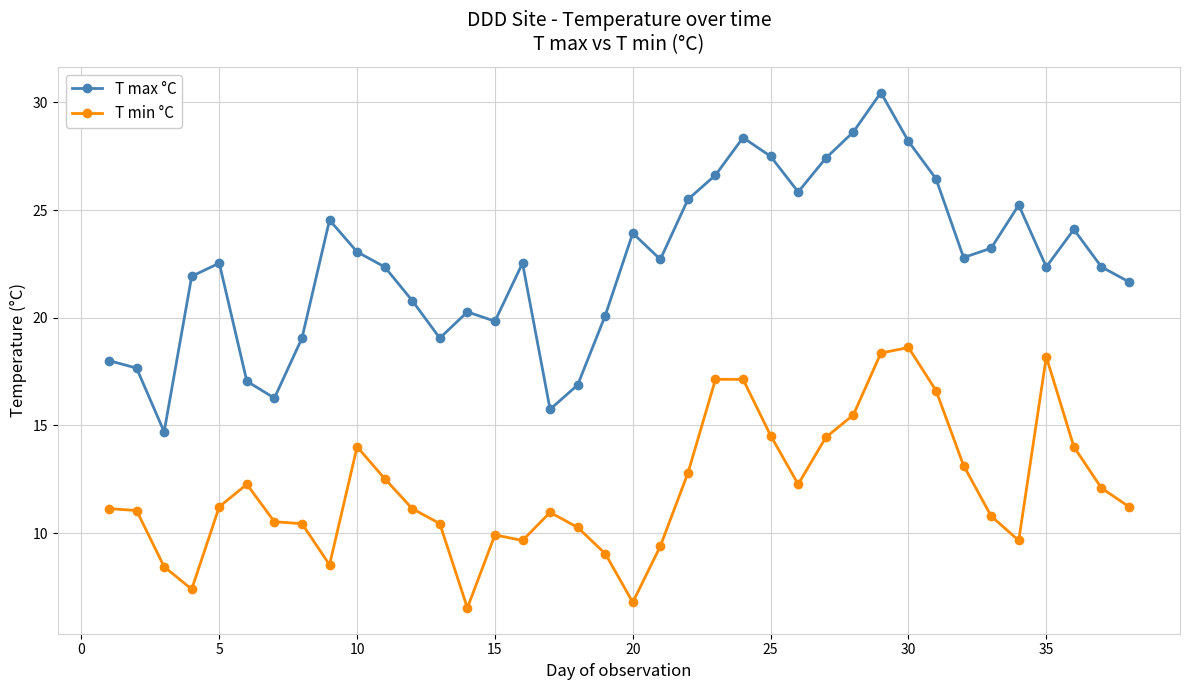

True or false: T min °C has more than 0 points higher than both neighbors.

True